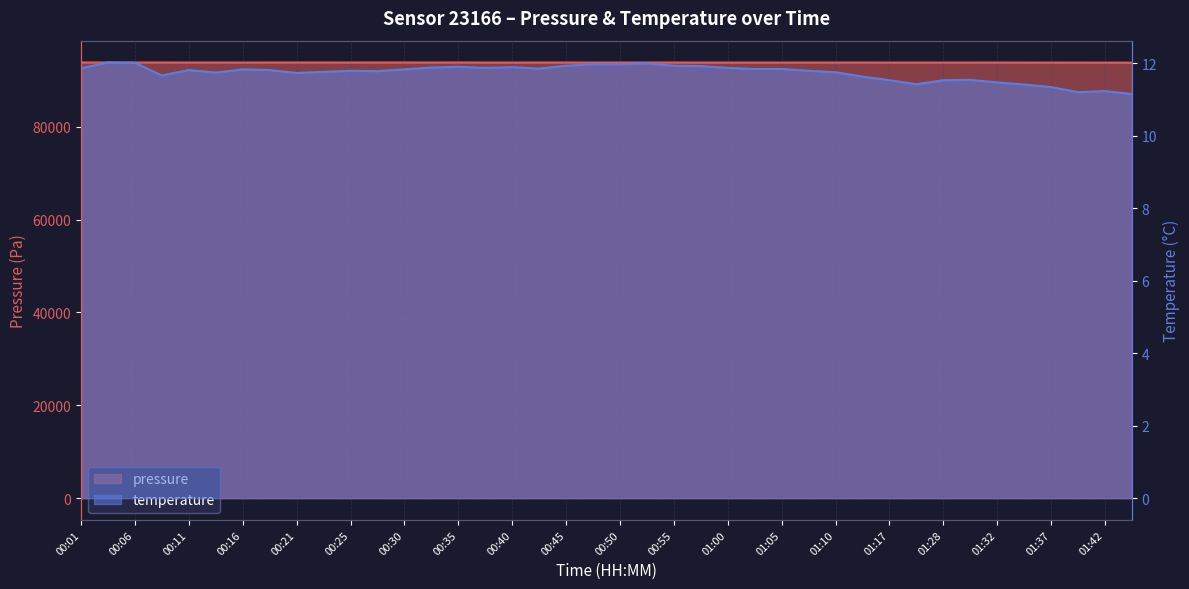

The temperature series shows 4.5 at 01:20. True or false?

False